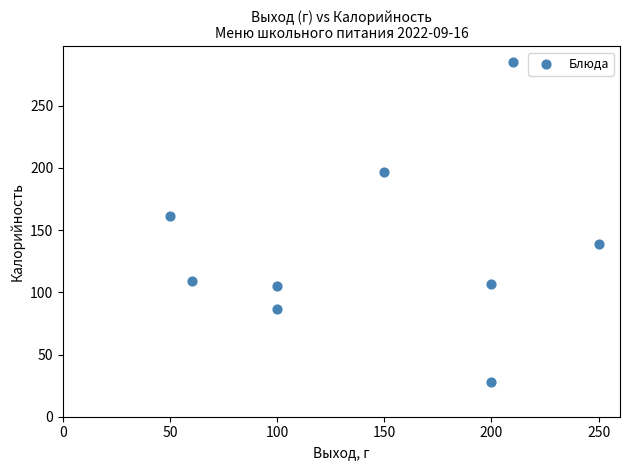

What Y value in the scatter plot is closest to 156?

161